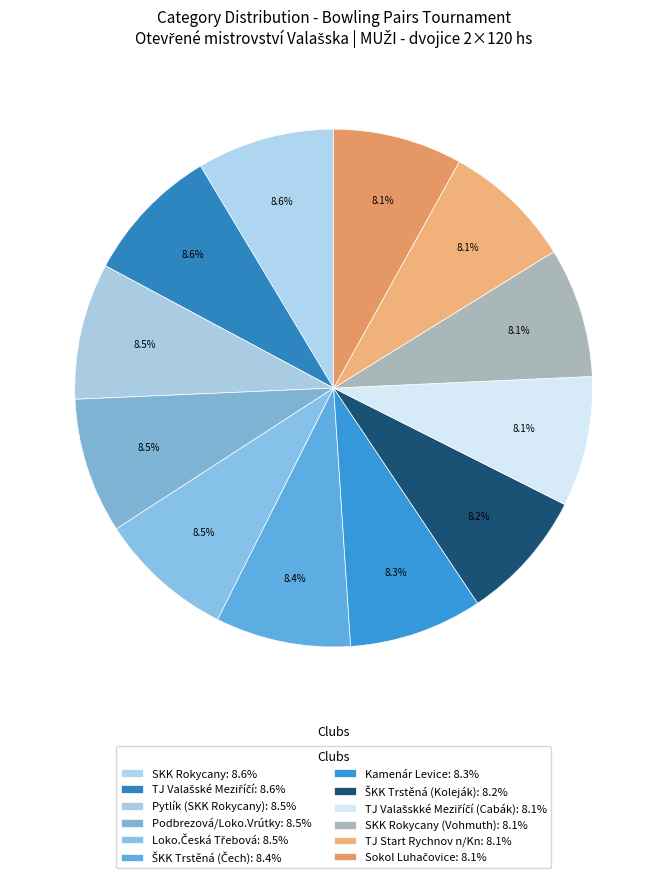

To the nearest percent, what is the average slice percentage?

8%